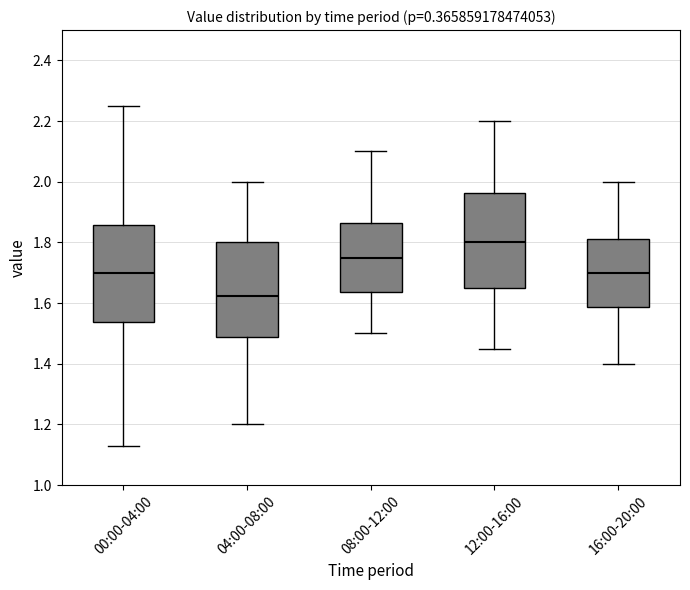

Which box's median line is the highest?

12:00-16:00